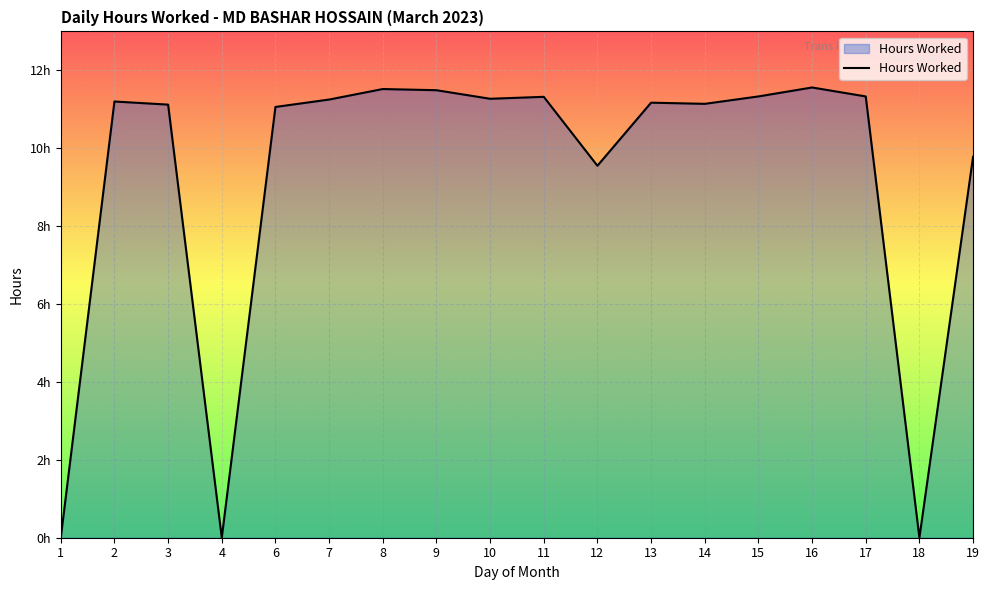

Reading left to right, transcribe all the data shown in this chart.

1=0.0	2=11.2	3=11.1	4=0.0	6=11.1	7=11.2	8=11.5	9=11.5	10=11.3	11=11.3	12=9.6	13=11.2	14=11.1	15=11.3	16=11.6	17=11.3	18=0.0	19=9.8